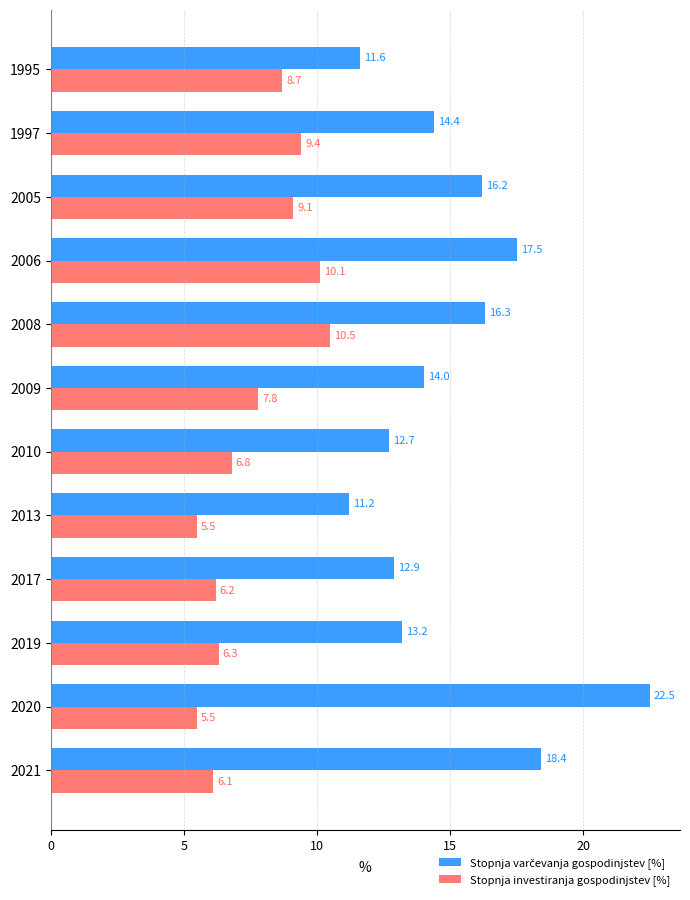

Which series changed the most between 2009 and 2017?

Stopnja investiranja gospodinjstev [%]